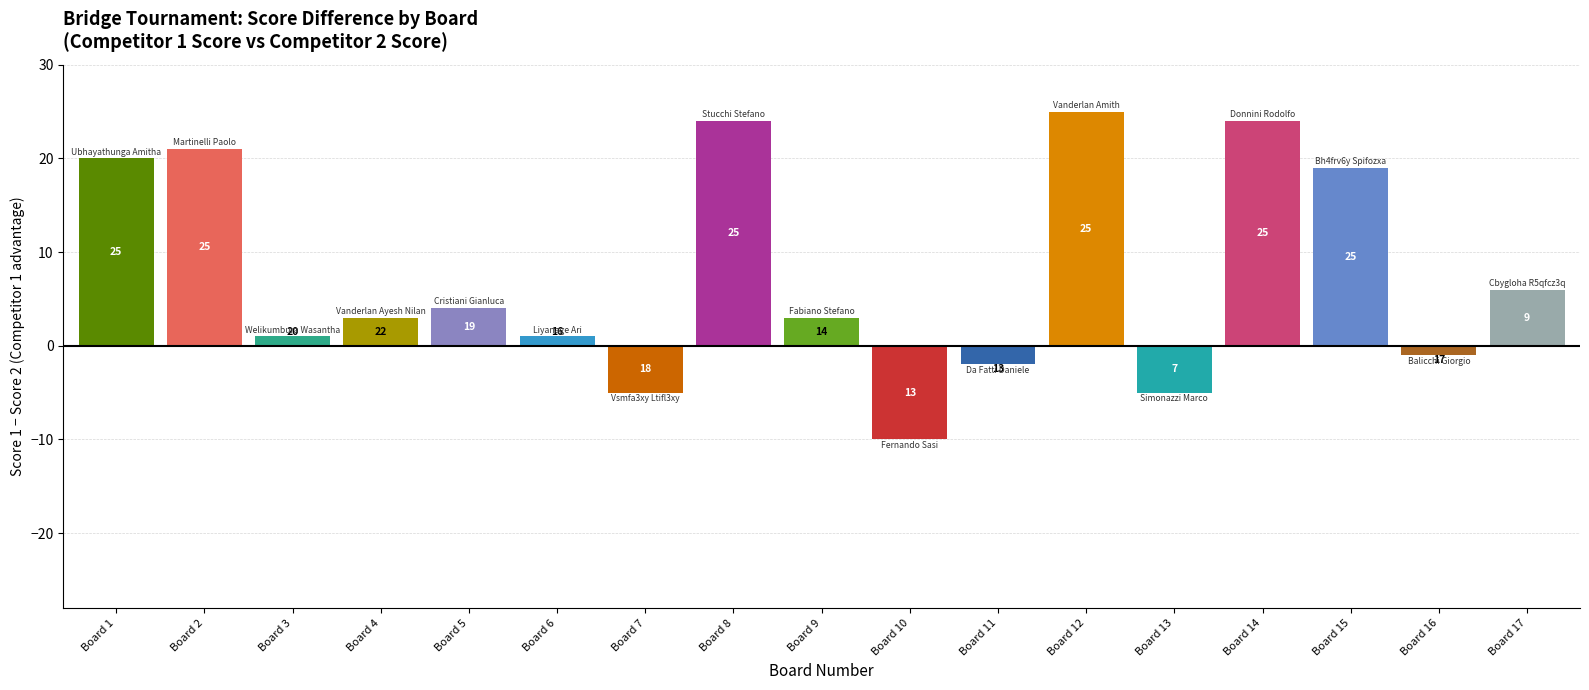

Between 6 and 4, which is larger?

4